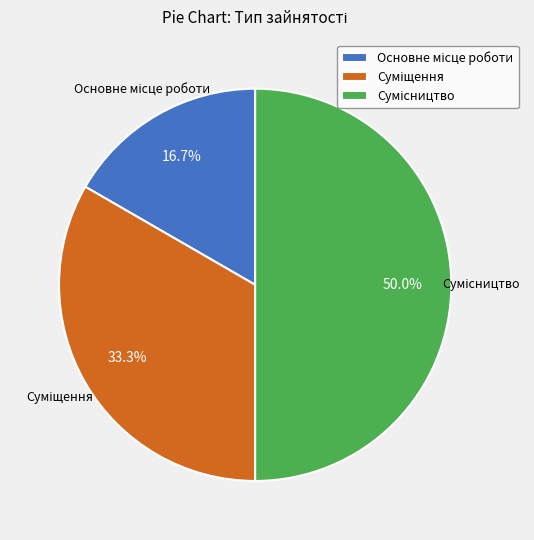

To the nearest percent, what is the combined percentage of Суміщення and Сумісництво?

83%